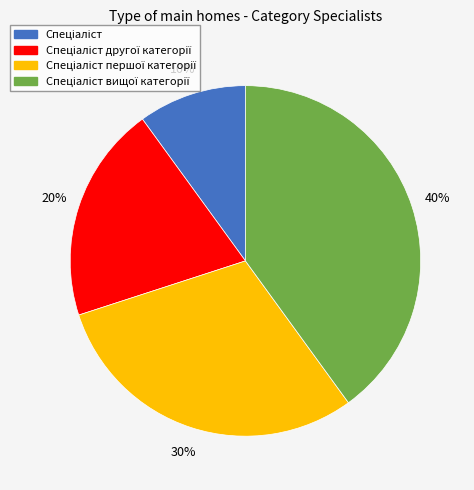

Does any single category account for the majority?

No